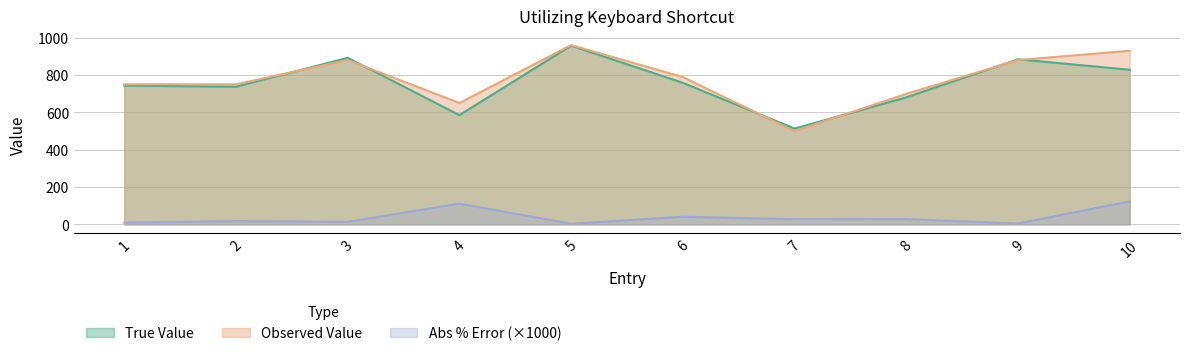

Reading right to left, extract all data points from this chart.

True Value: 828.0	884.0	680.0	513.0	758.0	957.0	585.0	892.0	737.0	743.0
Observed Value: 930.0	880.0	699.0	499.0	789.0	960.0	650.0	880.0	750.0	750.0
Absolute Percentage Error: 123.2	4.5	27.9	27.3	40.9	3.1	111.1	13.5	17.6	9.4